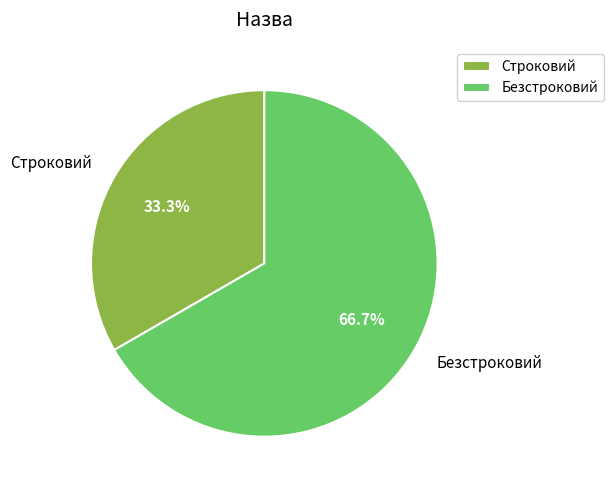

What percentage is the Строковий slice, to the nearest percent?

33%